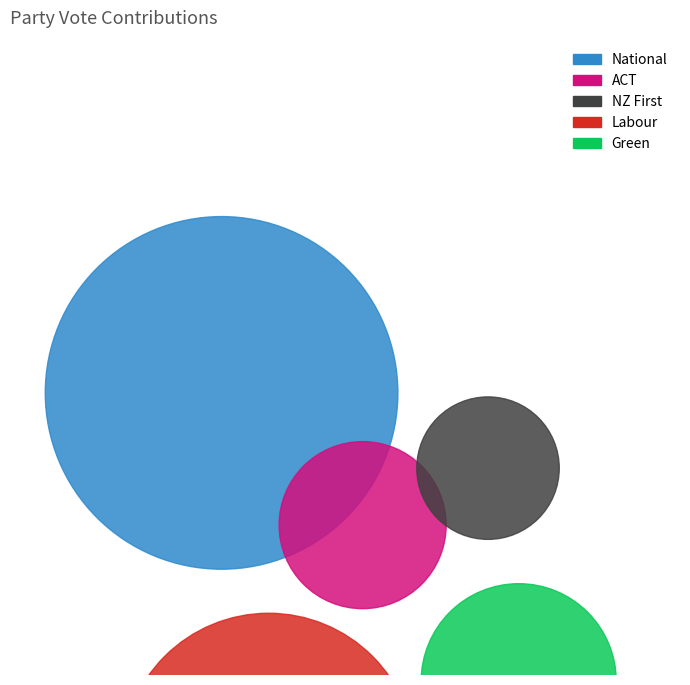

To the nearest percent, what is the difference between the largest and smallest slice percentages?

35%